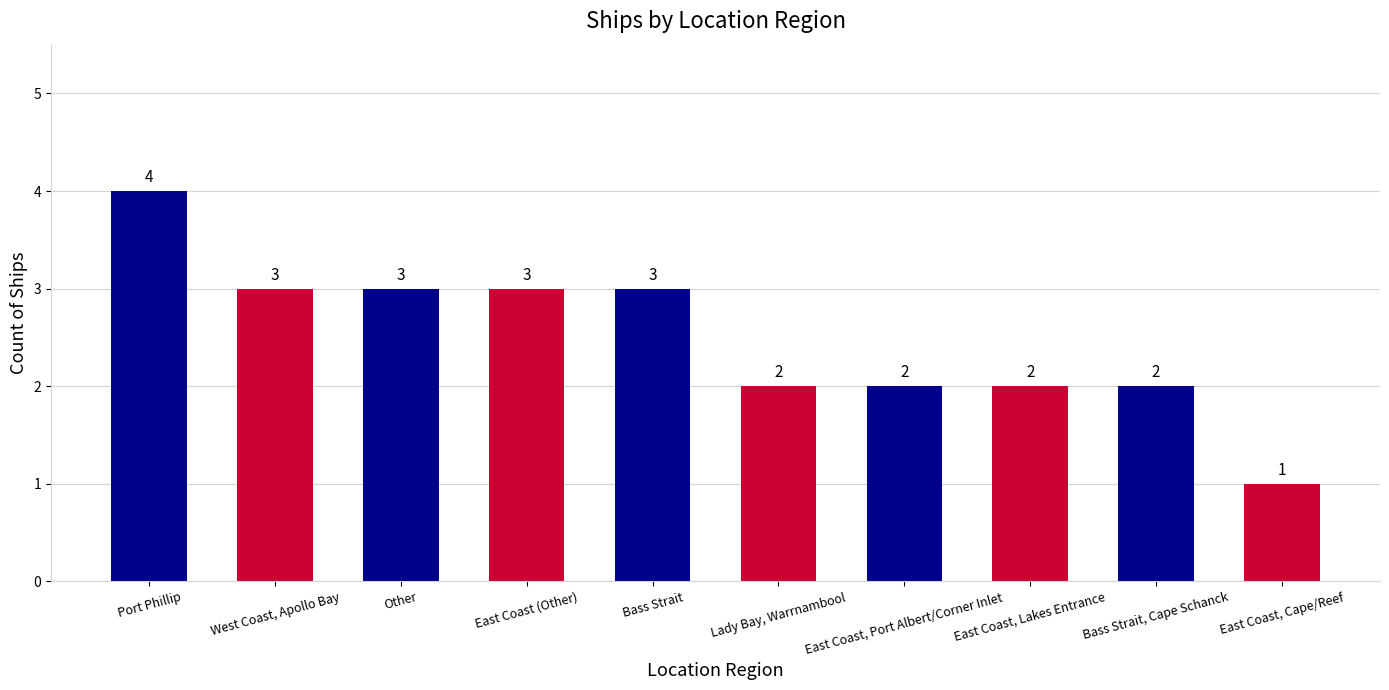

Which has a higher value, East Coast, Lakes Entrance or East Coast (Other)?

East Coast (Other)